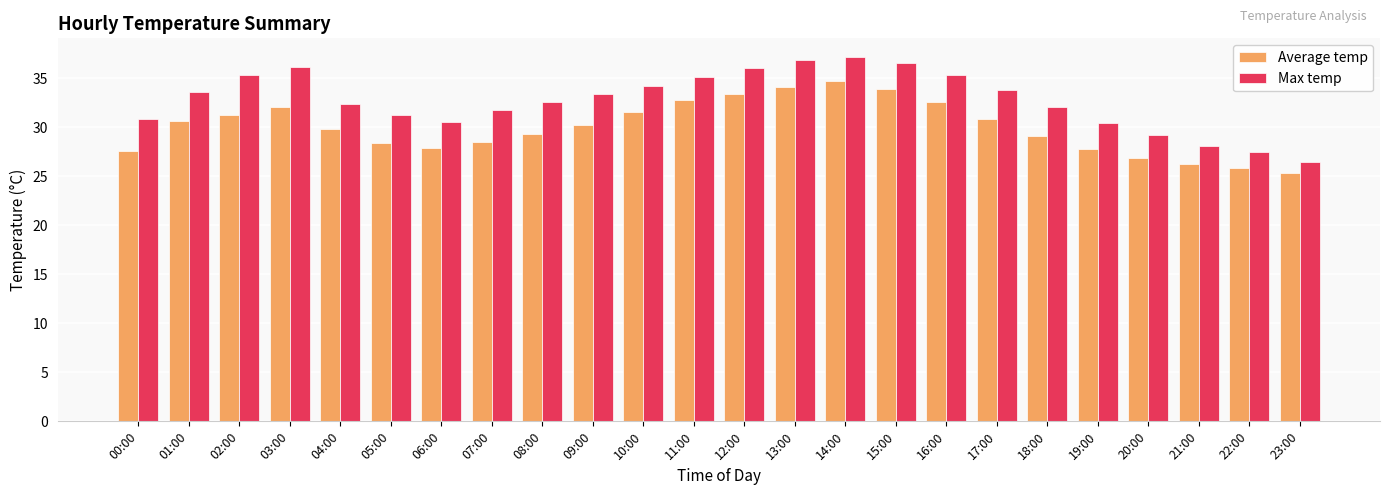

At which category does the chart reach its minimum across all series?

23:00